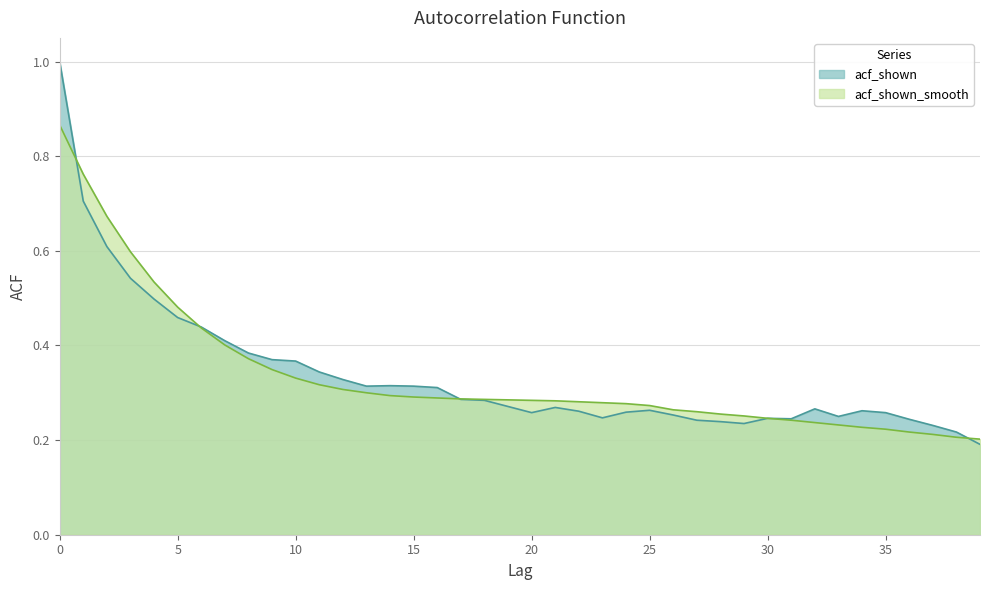

Which series changed the most between 14 and 16?

acf_shown_smooth